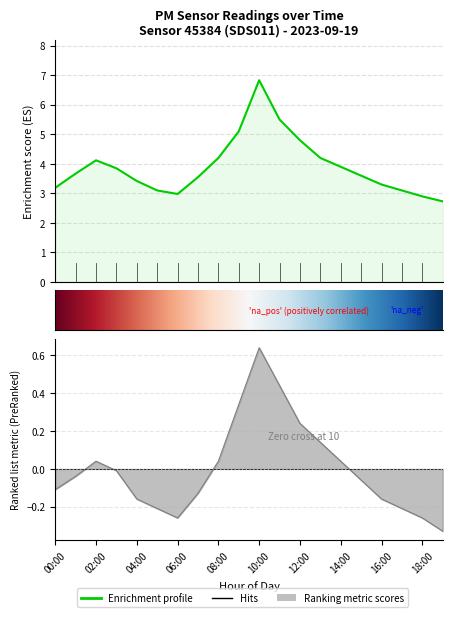

Reading left to right, what are all the values shown in this chart?

P1: 00:00=3.2	01:00=3.7	02:00=4.1	03:00=3.9	04:00=3.4	05:00=3.1	06:00=3.0	07:00=3.5	08:00=4.2	09:00=5.1	10:00=6.8	11:00=5.5	12:00=4.8	13:00=4.2	14:00=3.9	15:00=3.6	16:00=3.3	17:00=3.1	18:00=2.9	19:00=2.7
P2: 00:00=-0.1	01:00=-0.0	02:00=0.0	03:00=-0.0	04:00=-0.2	05:00=-0.2	06:00=-0.3	07:00=-0.1	08:00=0.0	09:00=0.3	10:00=0.6	11:00=0.4	12:00=0.2	13:00=0.1	14:00=0.0	15:00=-0.1	16:00=-0.2	17:00=-0.2	18:00=-0.3	19:00=-0.3